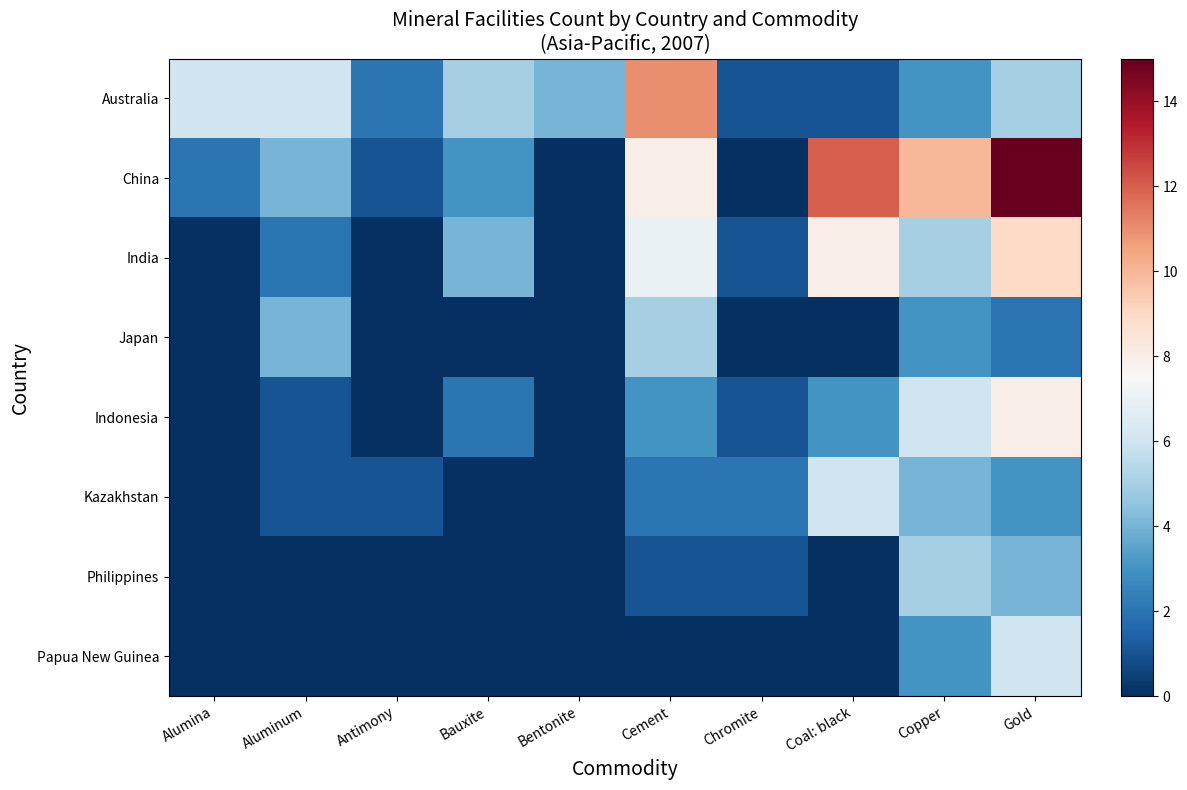

What is the greatest value displayed?

15